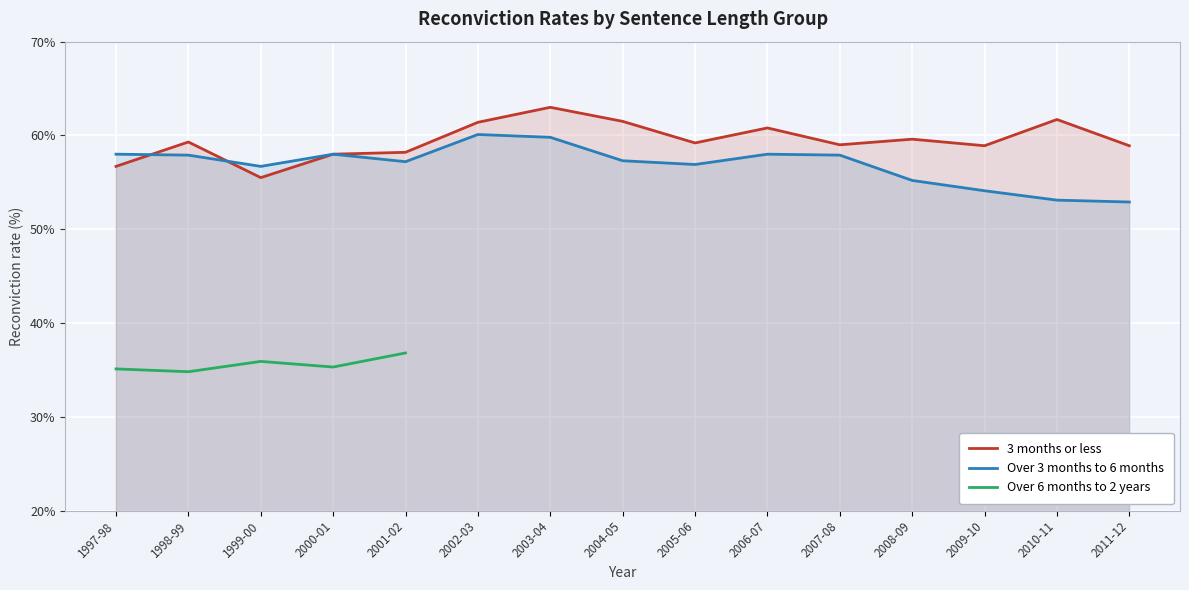

What is the difference between the highest and lowest values at 2007-08?

1.1